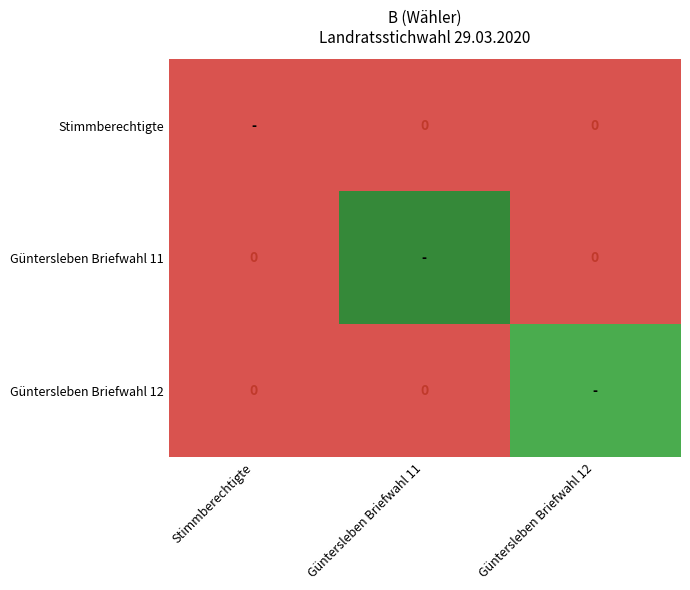

At how many categories does at least one series exceed 418?

2